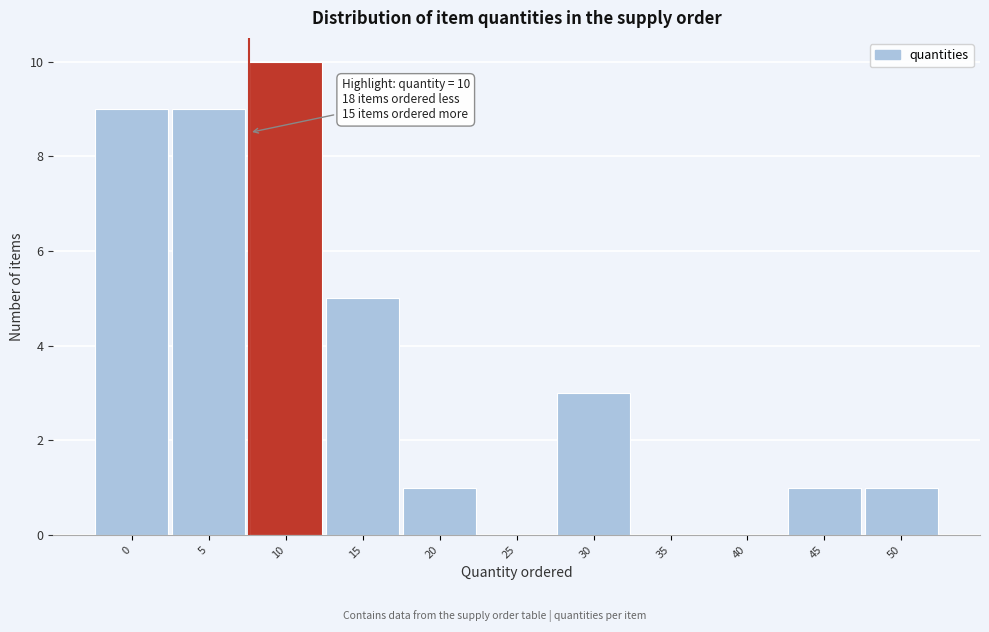

Reading right to left, extract all data points from this chart.

50=1	45=1	40=0	35=0	30=3	25=0	20=1	15=5	10=10	5=9	0=9